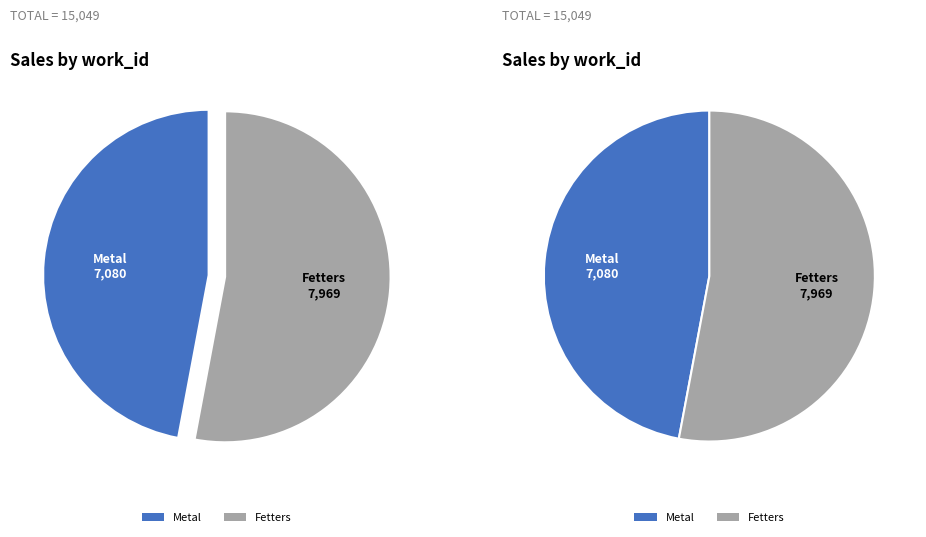

The Metal slice represents 47% of the pie. True or false?

True